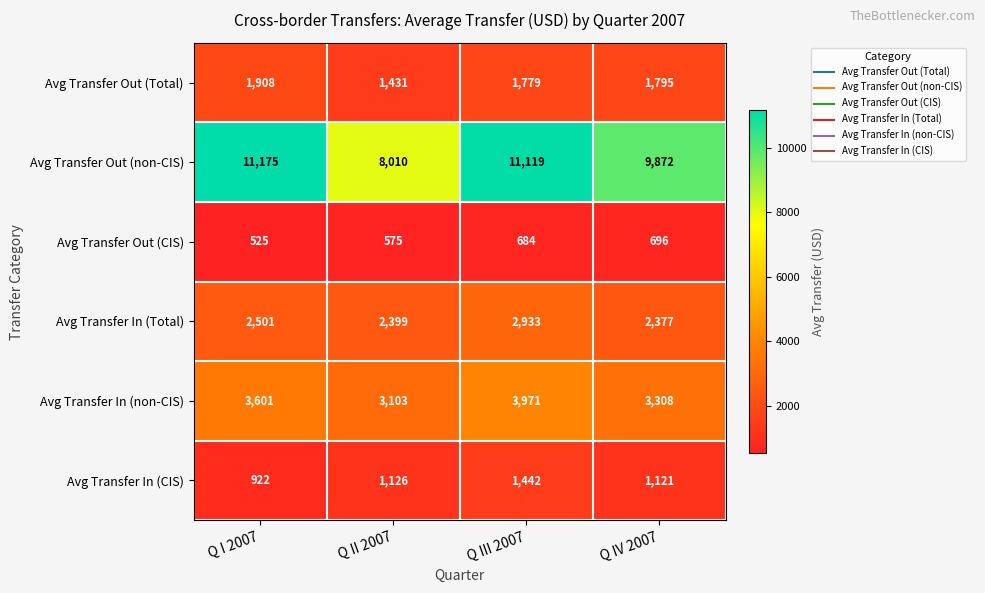

At Q III 2007, list the series in order from largest to smallest.

Avg Transfer Out (non-CIS), Avg Transfer In (non-CIS), Avg Transfer In (Total), Avg Transfer Out (Total), Avg Transfer In (CIS), Avg Transfer Out (CIS)